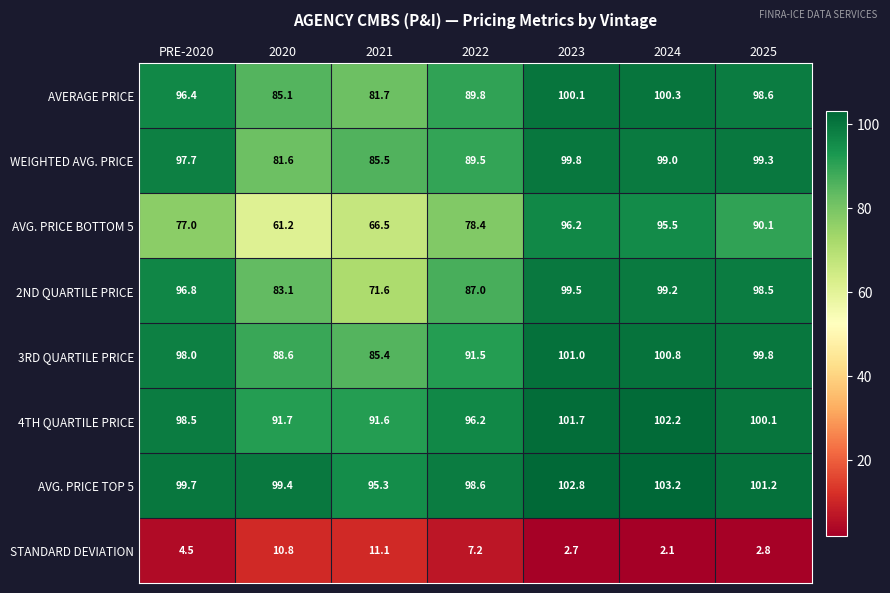

Is it true that 3RD QUARTILE PRICE equals 30.5 at PRE-2020?

False